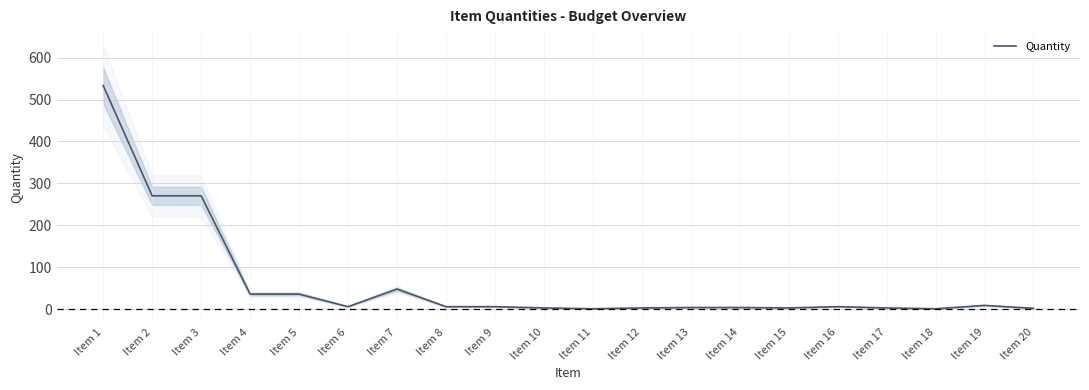

At which label is the value closest to 267?

Item 2